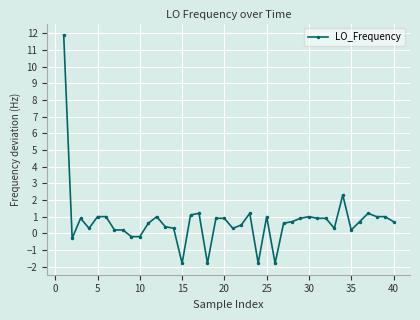

Reading left to right, transcribe all the data shown in this chart.

11.9	-0.3	0.9	0.3	1.0	1.0	0.2	0.2	-0.2	-0.2	0.6	1.0	0.4	0.3	-1.8	1.1	1.2	-1.8	0.9	0.9	0.3	0.5	1.2	-1.8	1.0	-1.8	0.6	0.7	0.9	1.0	0.9	0.9	0.3	2.3	0.2	0.7	1.2	1.0	1.0	0.7